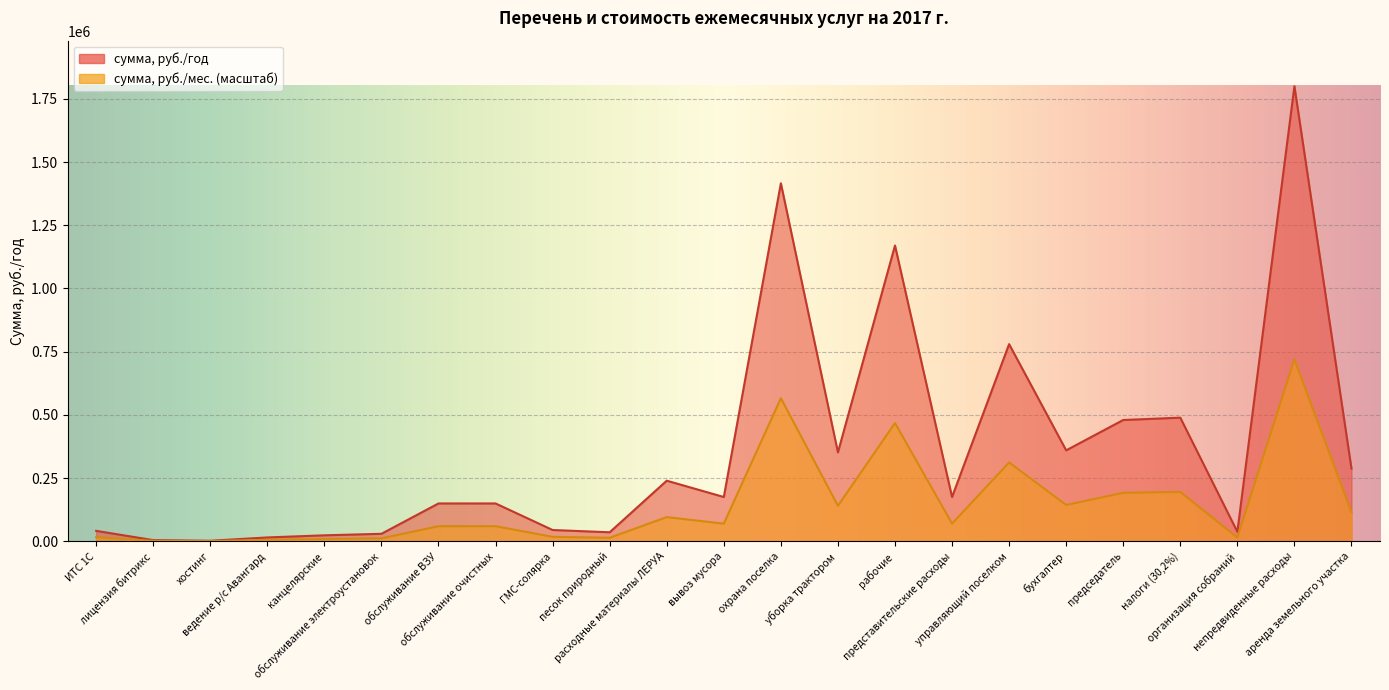

True or false: сумма, руб./год and сумма, руб./мес. intersect in this chart.

False